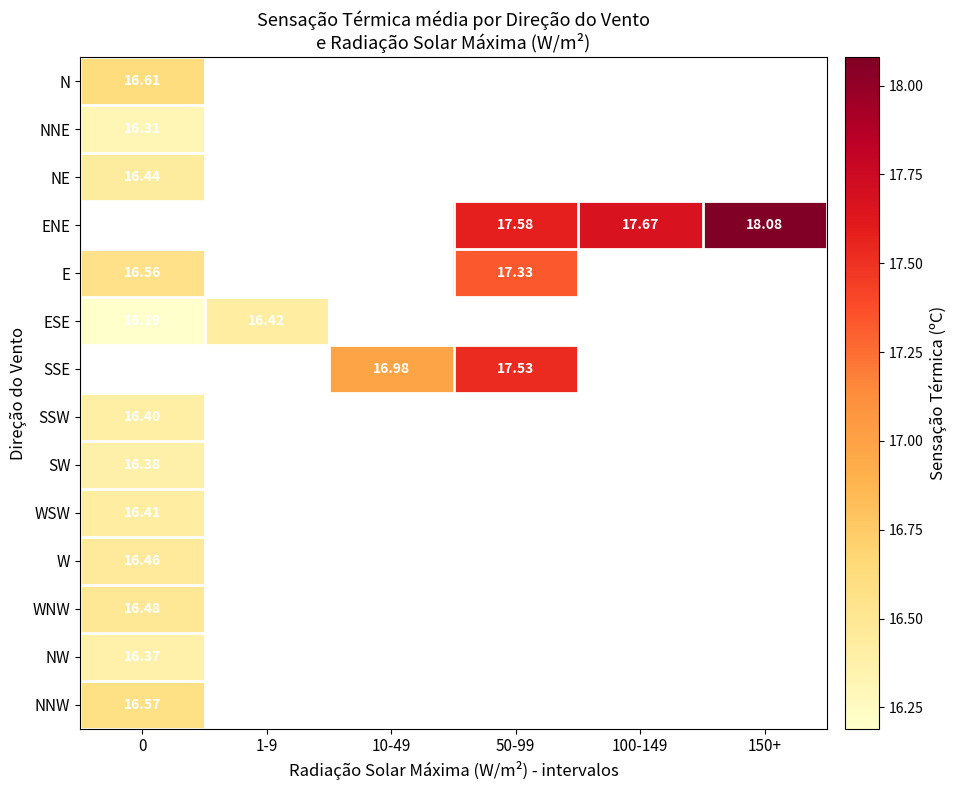

Is the value of NNW at 10-49 greater than the value of SSW at 50-99?

No